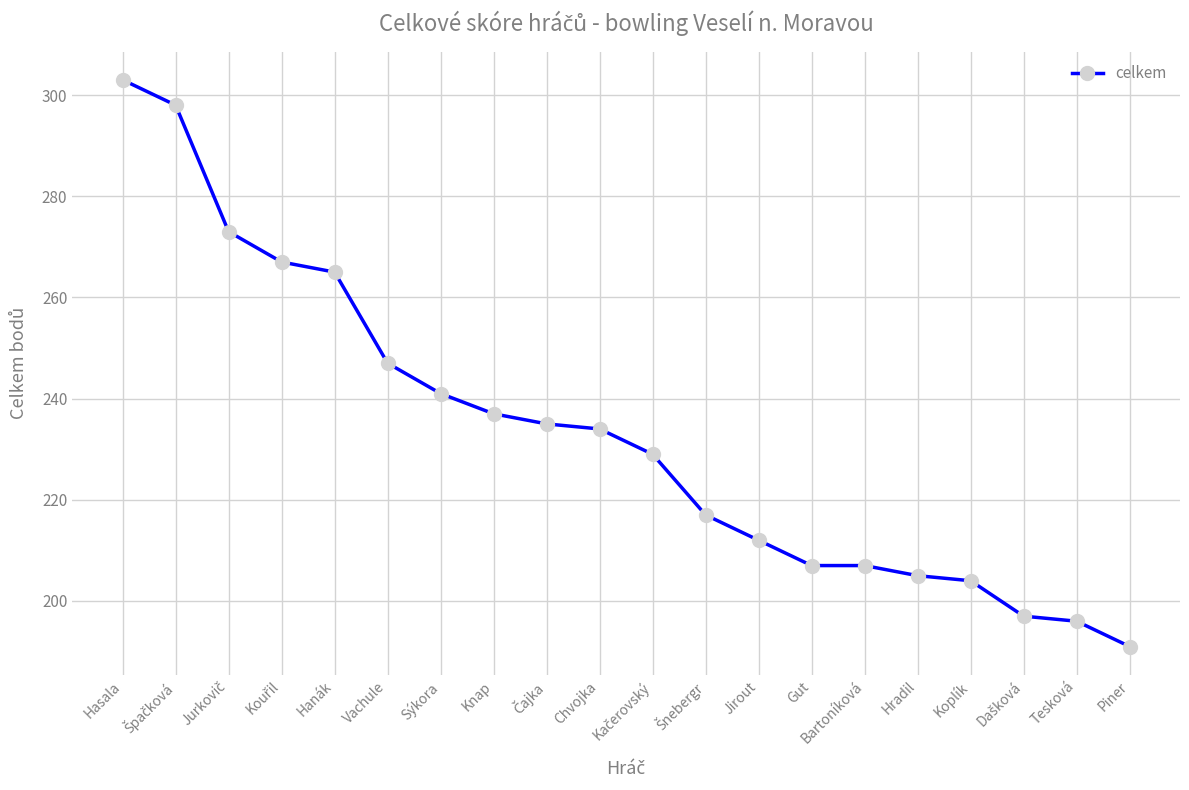

Between Koplík and Hasala, which is larger?

Hasala